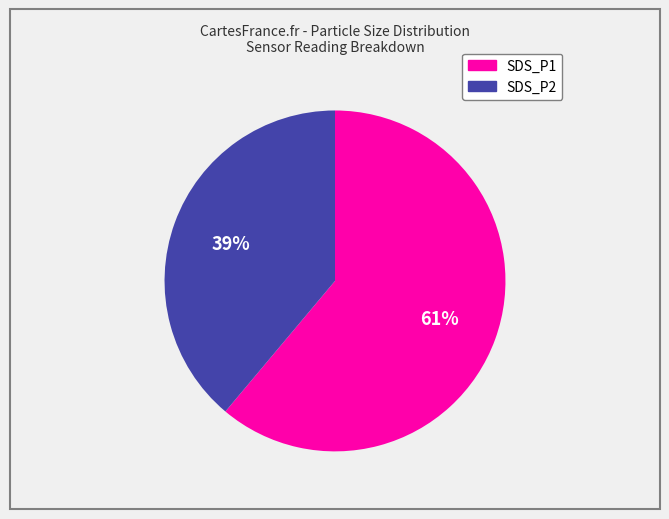

What is the smallest slice in the pie chart?

SDS_P2